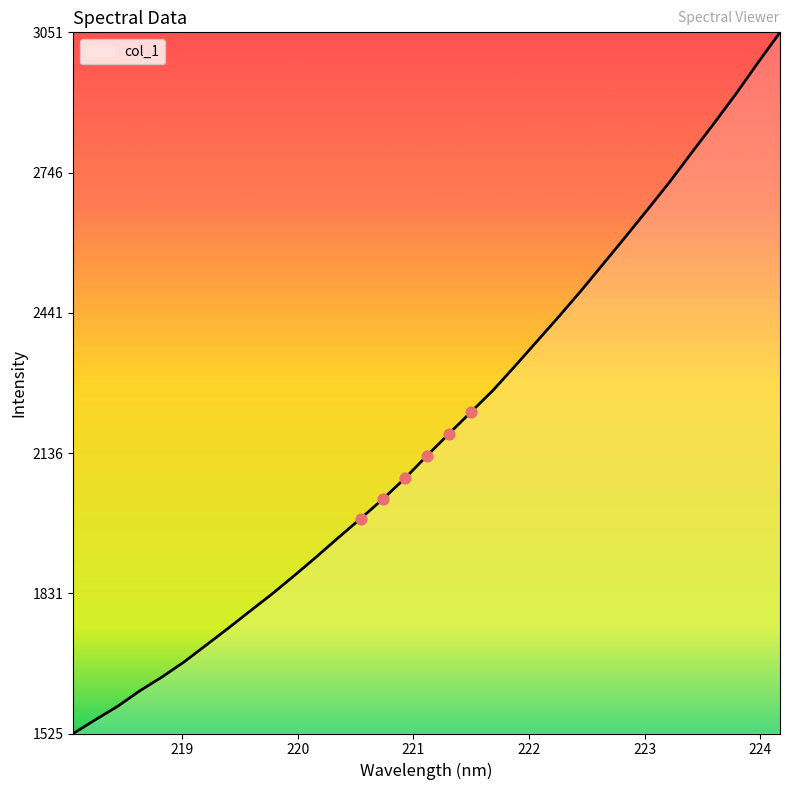

What is the maximum value shown in the chart?

3051.2